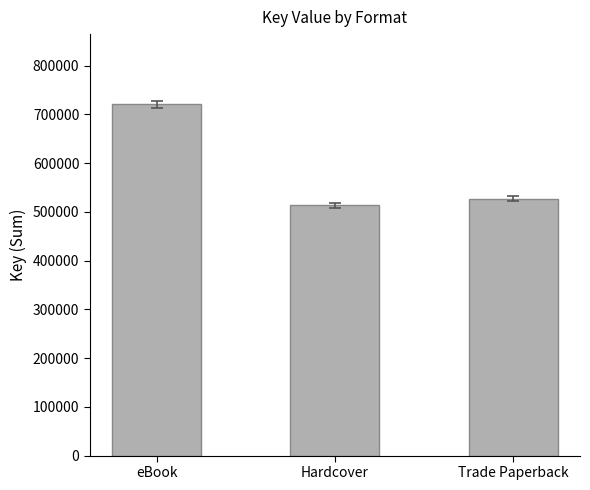

How many bars are there in total?

3